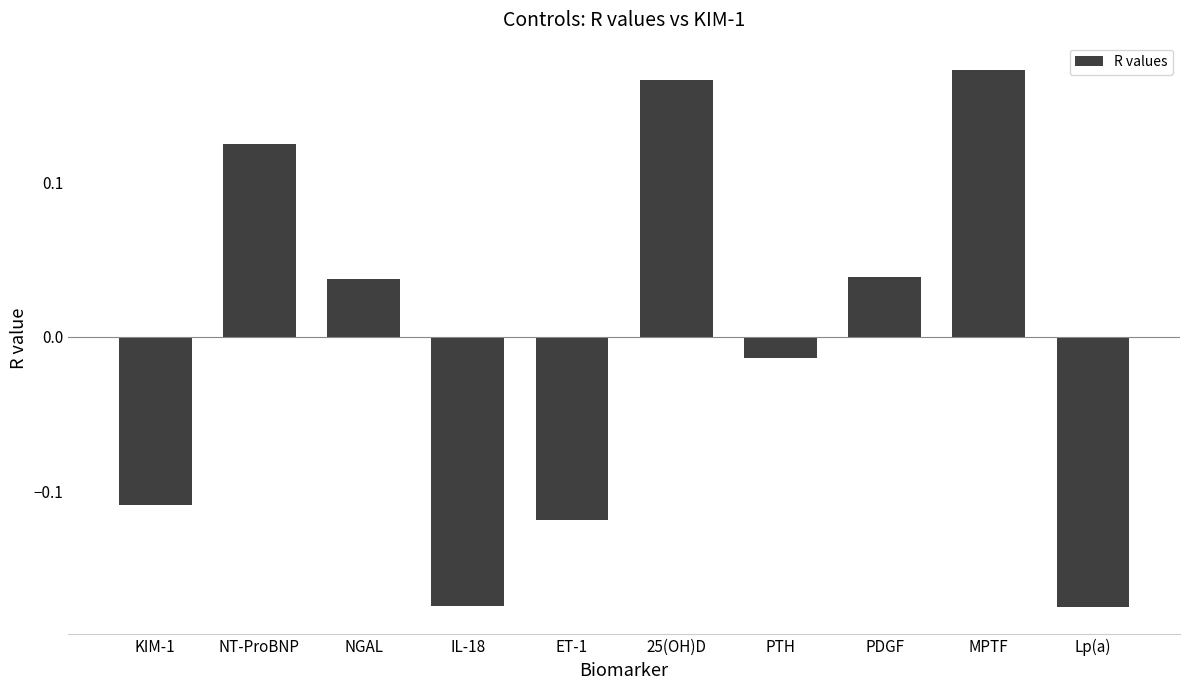

Does the chart contain stacked bars?

No